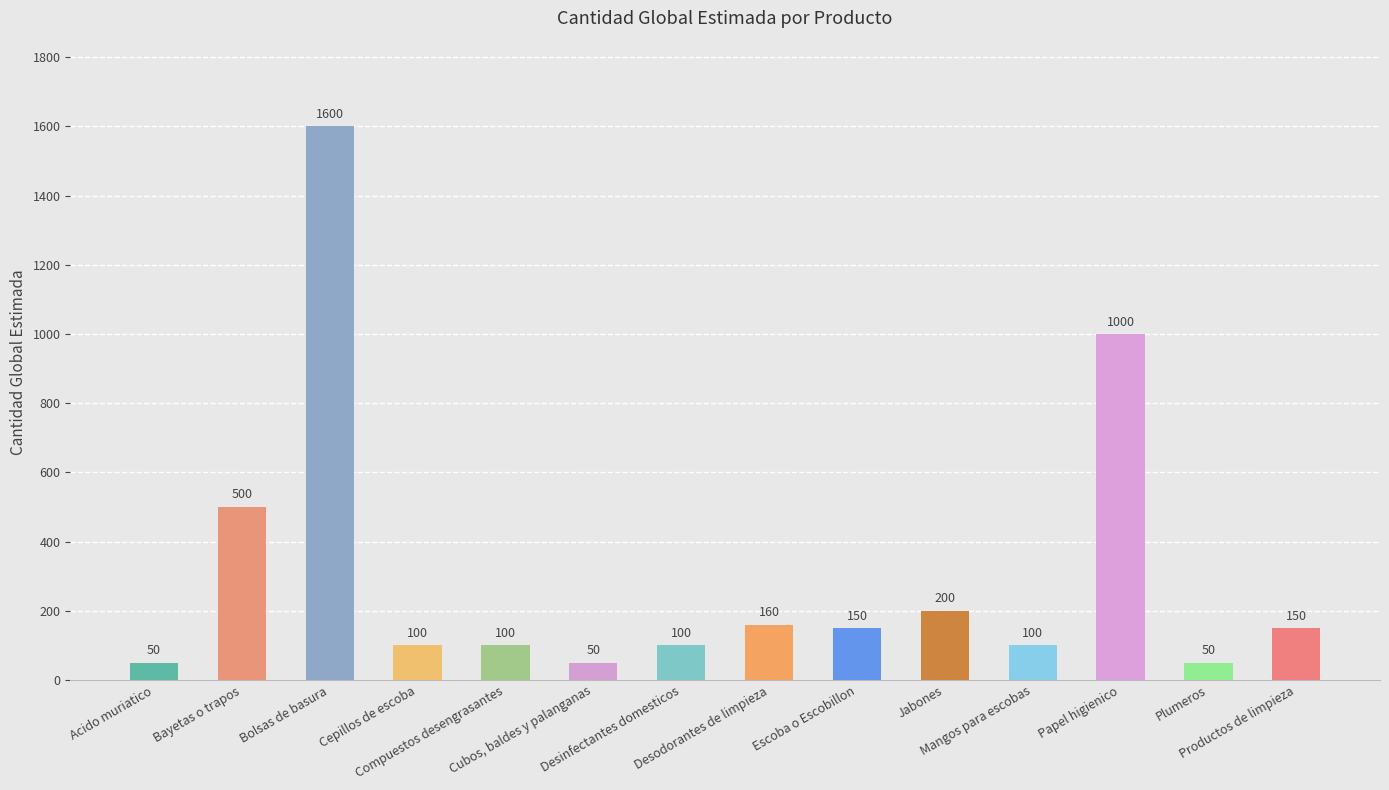

Reading left to right, extract all data points from this chart.

50	500	1600	100	100	50	100	160	150	200	100	1000	50	150